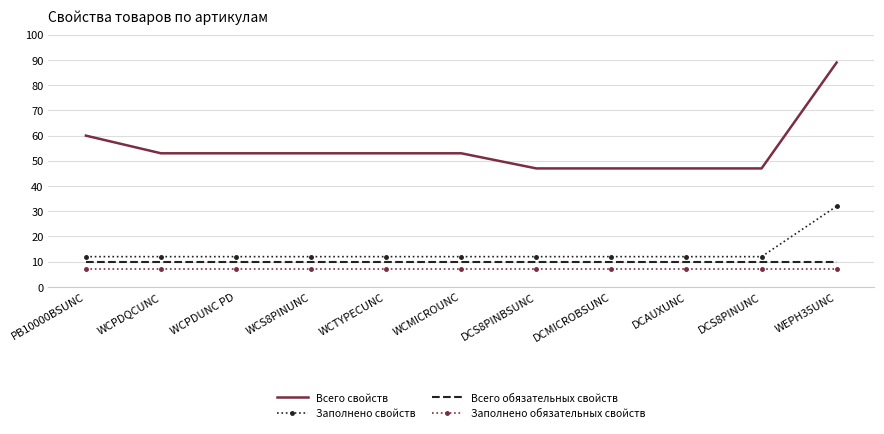

What position from the right is DCMICROBSUNC?

4